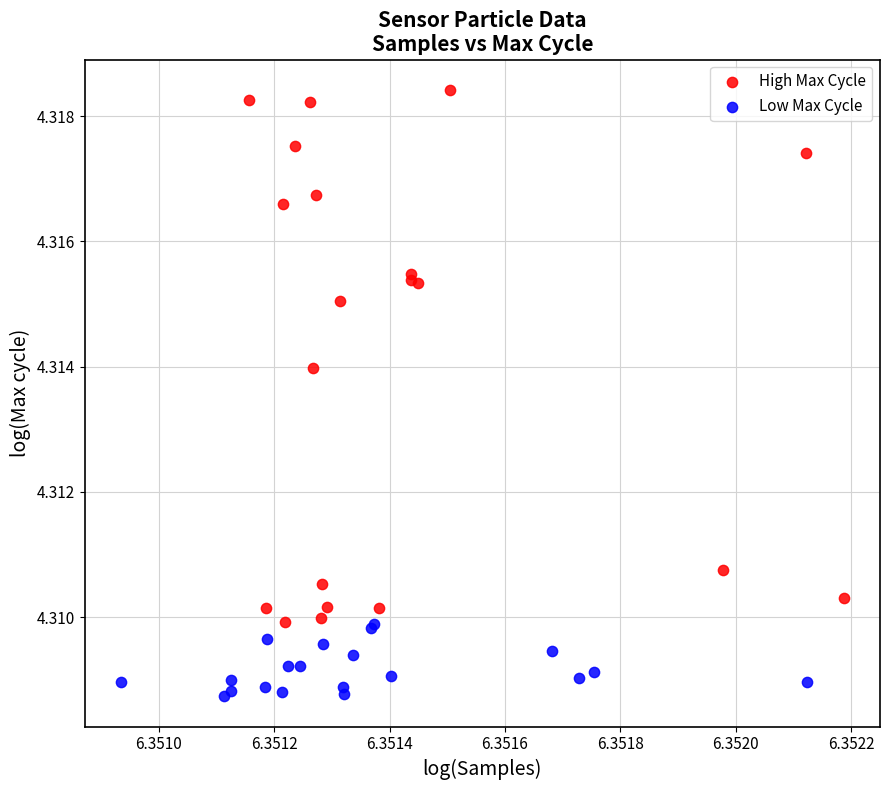

Which series has the largest Y range (max minus min)?

High Max Cycle